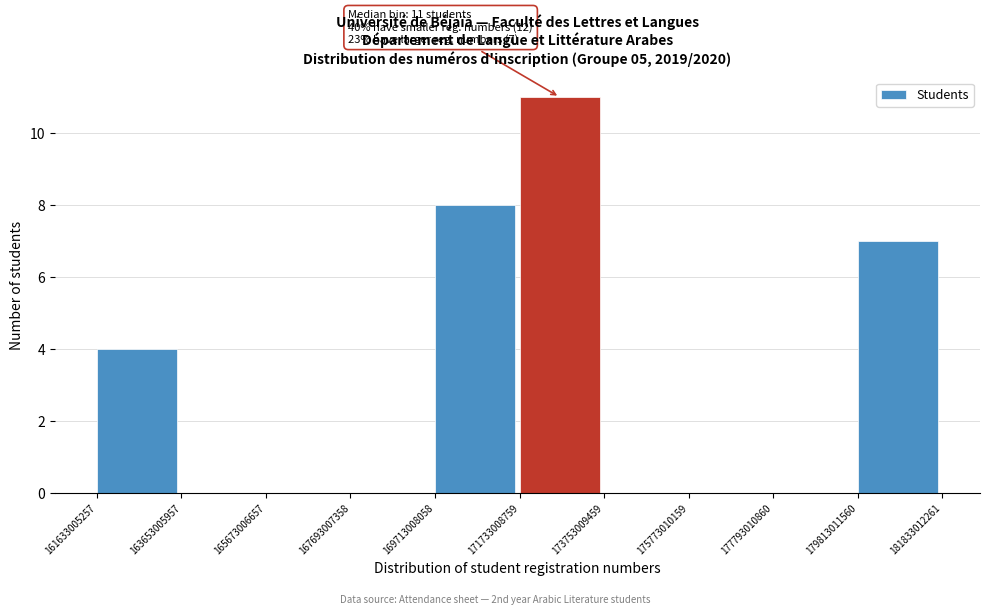

Which range on the x-axis has the tallest bar?

171733008759 to 173753009459